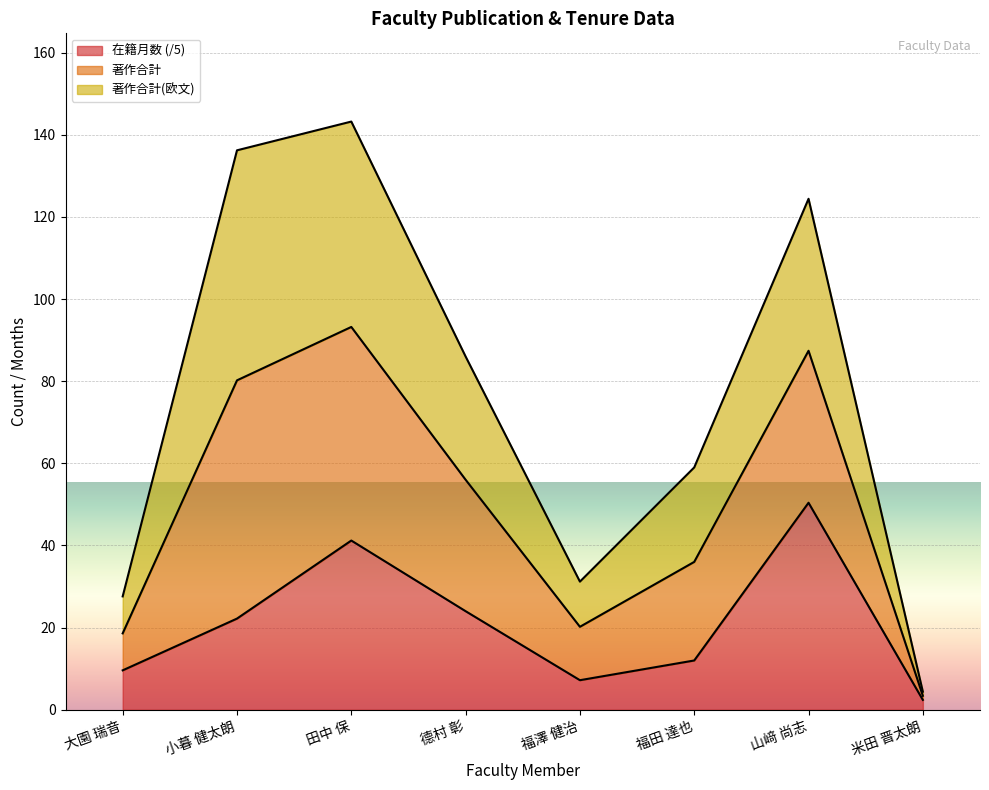

What is the total value across all series at 福澤 健治?

31.2